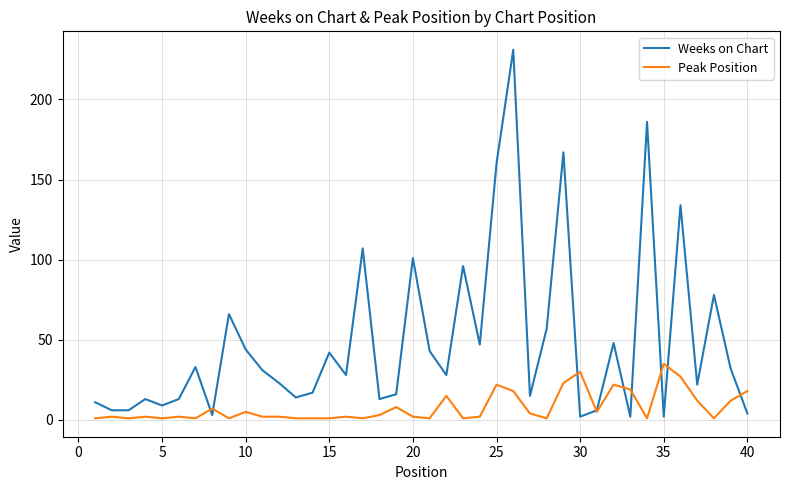

What is the highest value of the Peak Position series?

35